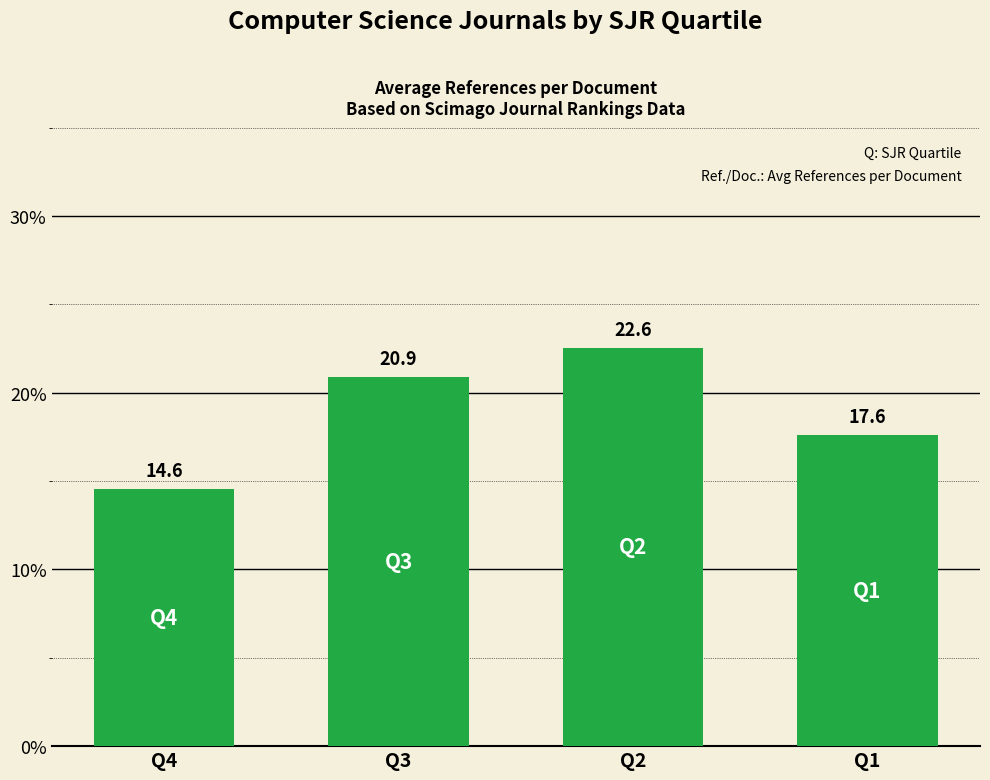

What is the maximum value shown in the chart?

22.6